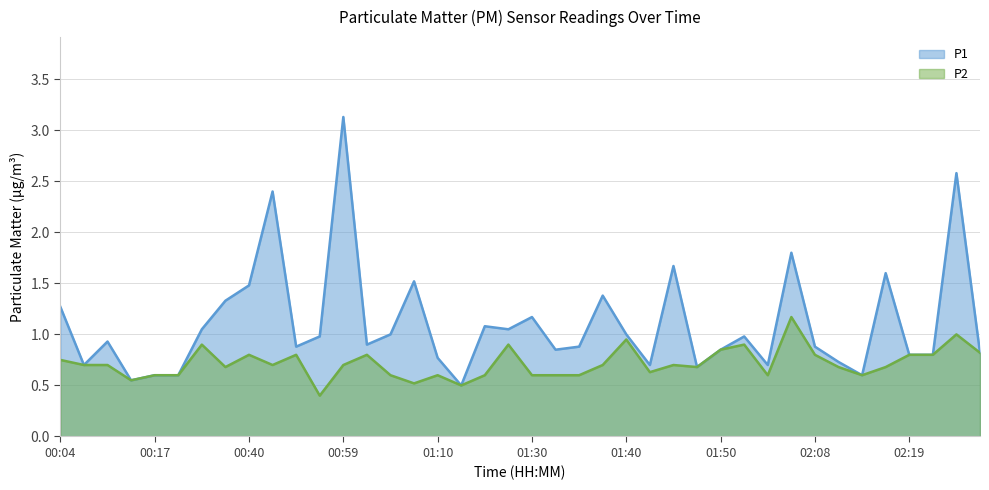

Rank the series by their maximum value, from lowest to highest.

P2, P1